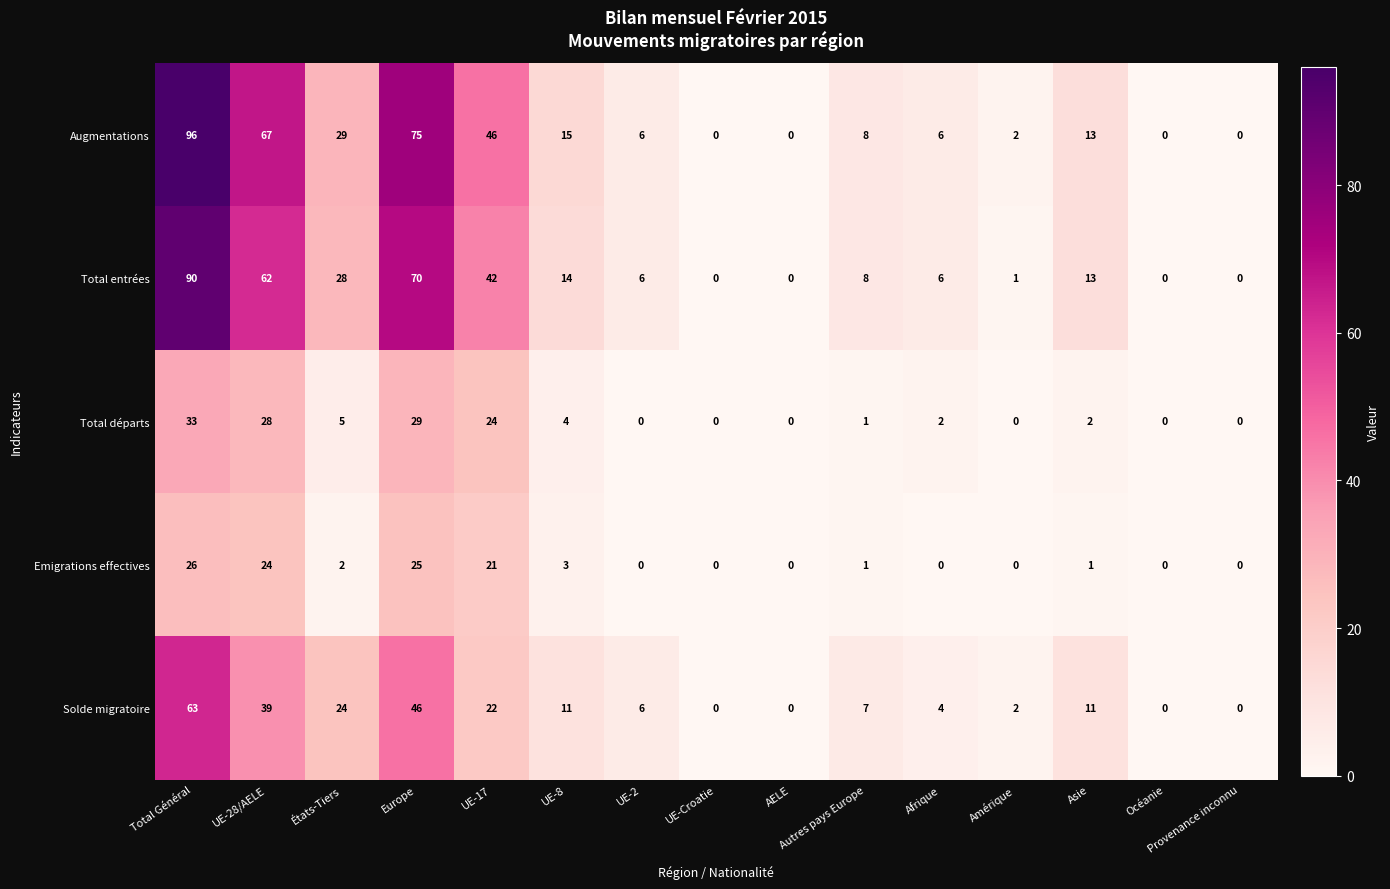

At which category does the chart reach its peak across all series?

Total Général